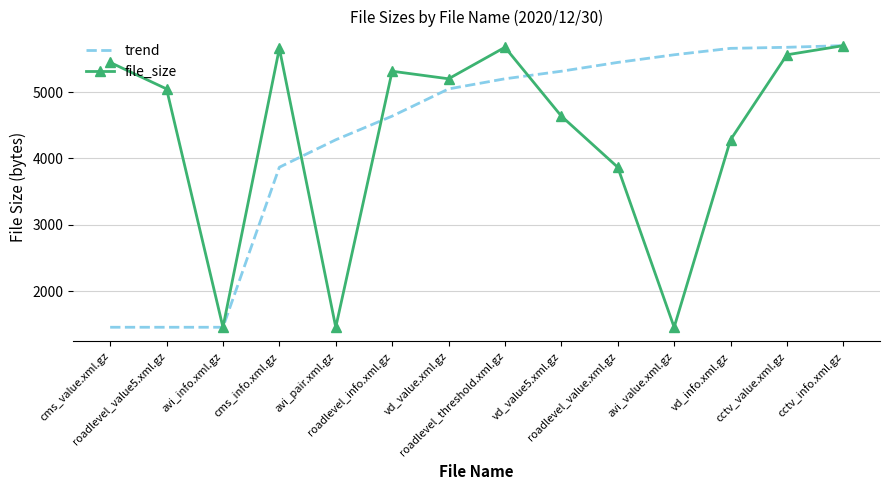

What is the difference between the second highest and second lowest values in the trend series?

4222